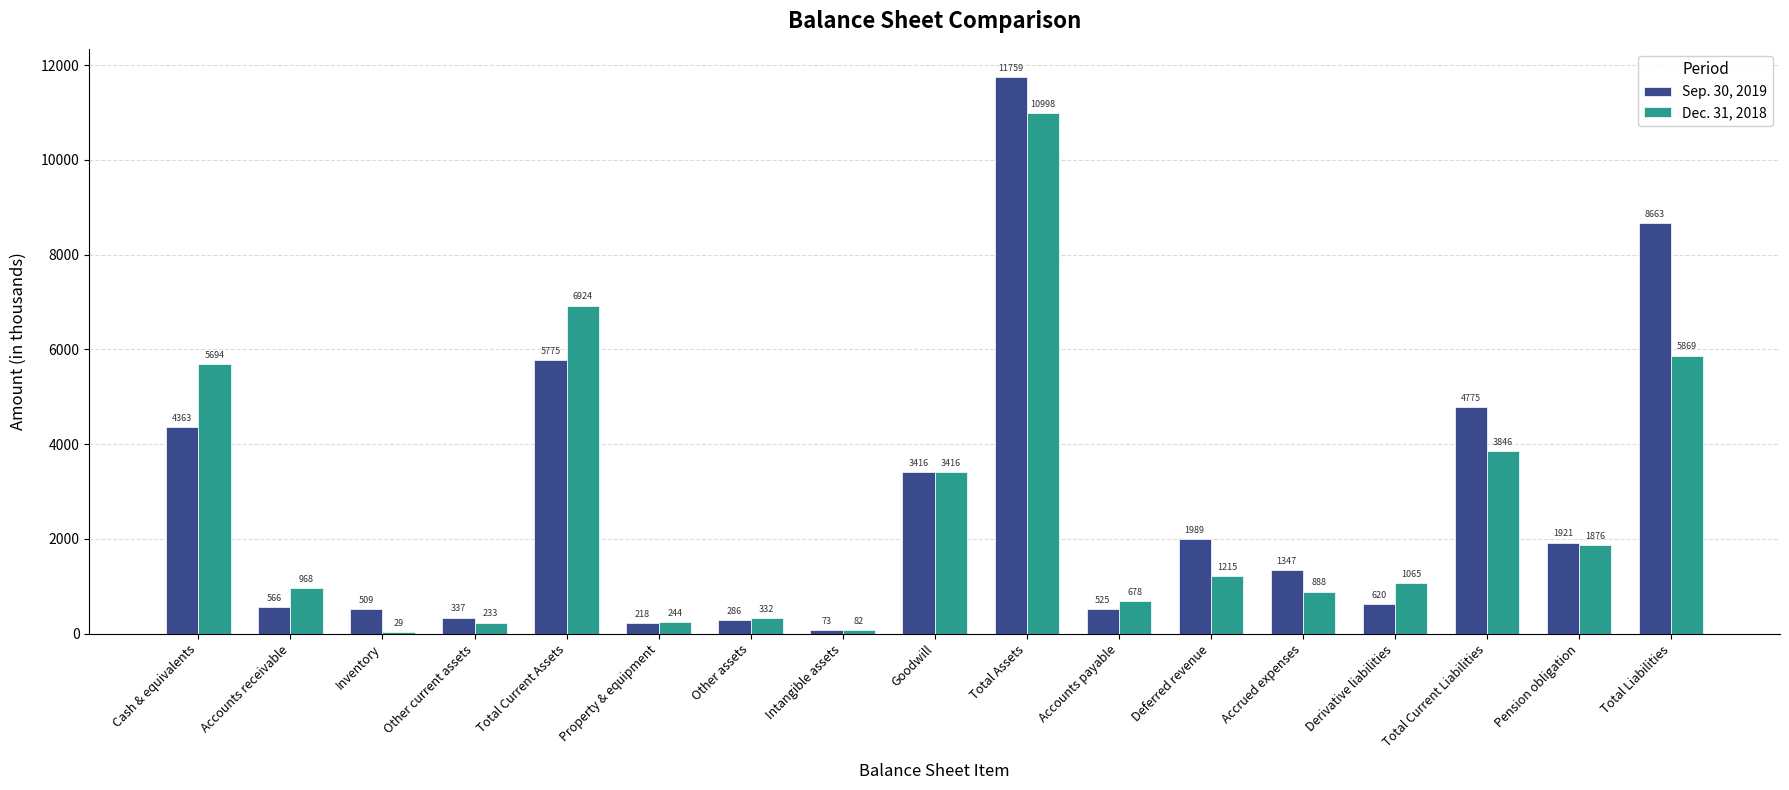

Reading left to right, transcribe all the data shown in this chart.

Sep. 30, 2019: 4363	566	509	337	5775	218	286	73	3416	11759	525	1989	1347	620	4775	1921	8663
Dec. 31, 2018: 5694	968	29	233	6924	244	332	82	3416	10998	678	1215	888	1065	3846	1876	5869